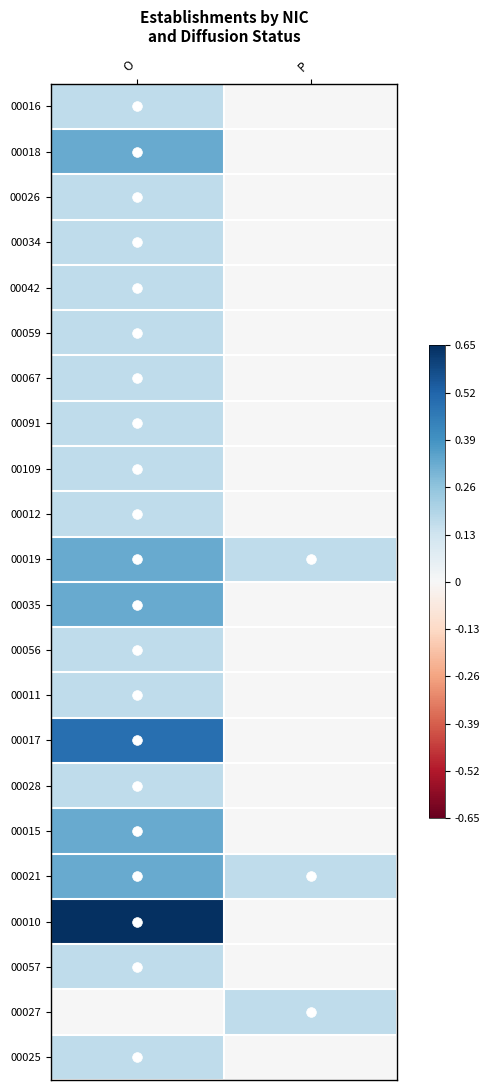

Reading left to right, list all the values displayed in this chart.

00016: O=0.2	P=0.0
00018: O=0.3	P=0.0
00026: O=0.2	P=0.0
00034: O=0.2	P=0.0
00042: O=0.2	P=0.0
00059: O=0.2	P=0.0
00067: O=0.2	P=0.0
00091: O=0.2	P=0.0
00109: O=0.2	P=0.0
00012: O=0.2	P=0.0
00019: O=0.3	P=0.2
00035: O=0.3	P=0.0
00056: O=0.2	P=0.0
00011: O=0.2	P=0.0
00017: O=0.5	P=0.0
00028: O=0.2	P=0.0
00015: O=0.3	P=0.0
00021: O=0.3	P=0.2
00010: O=0.7	P=0.0
00057: O=0.2	P=0.0
00027: O=0.0	P=0.2
00025: O=0.2	P=0.0